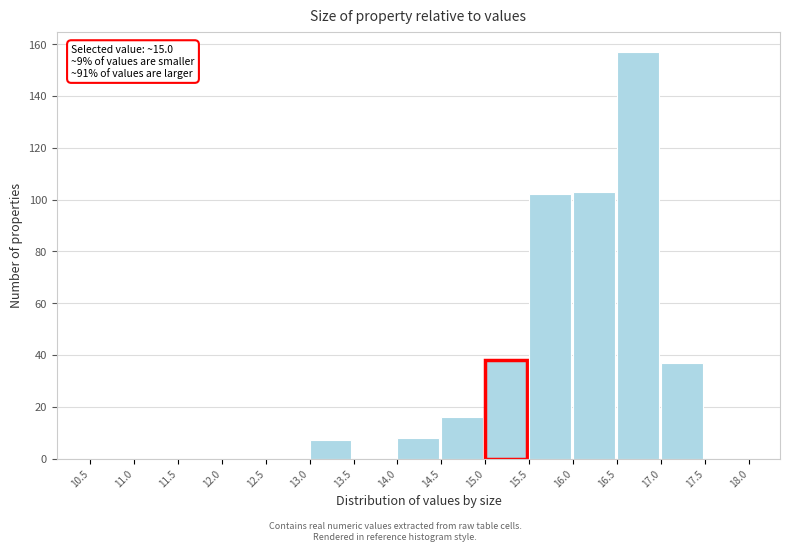

Over which range of the x-axis is the bar tallest?

16.5 to 17.0